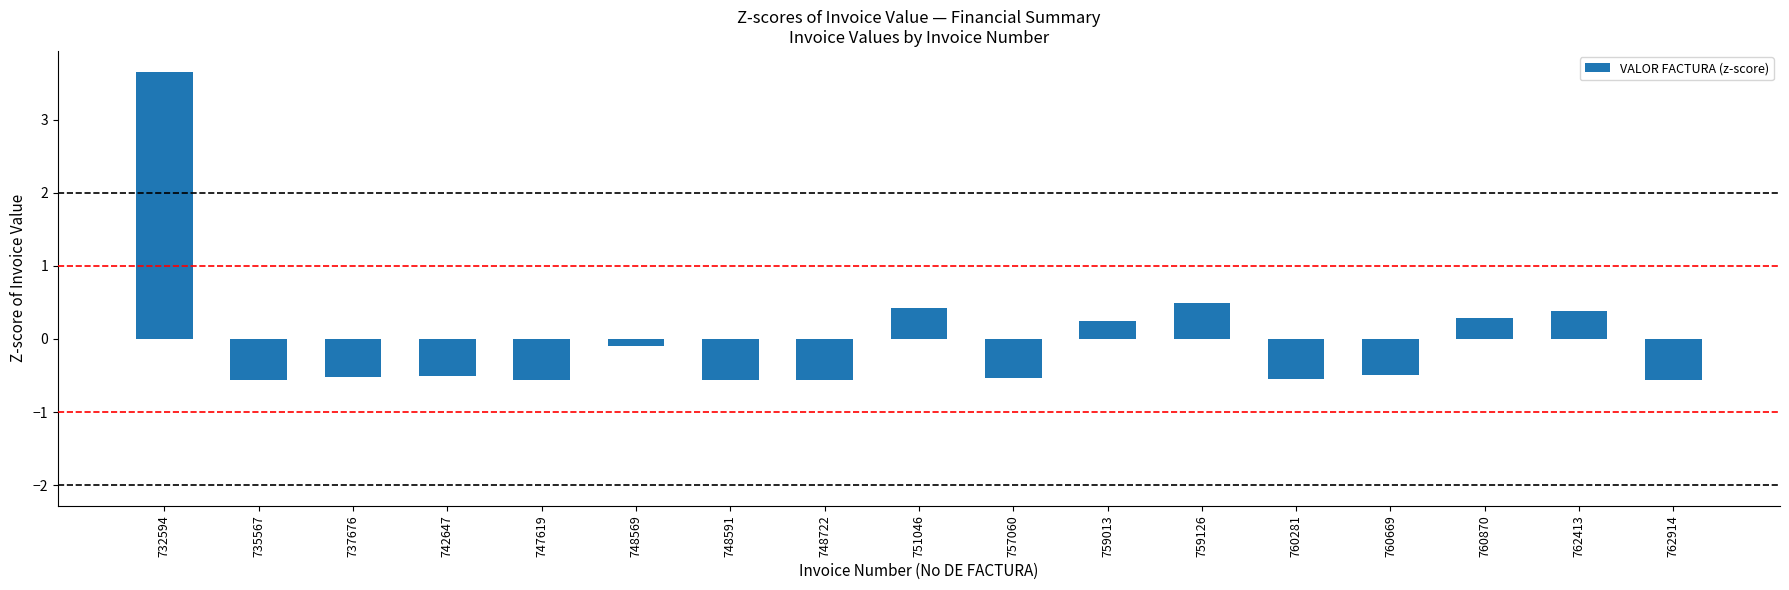

What is the change in value from 760281 to 760870?

+0.8